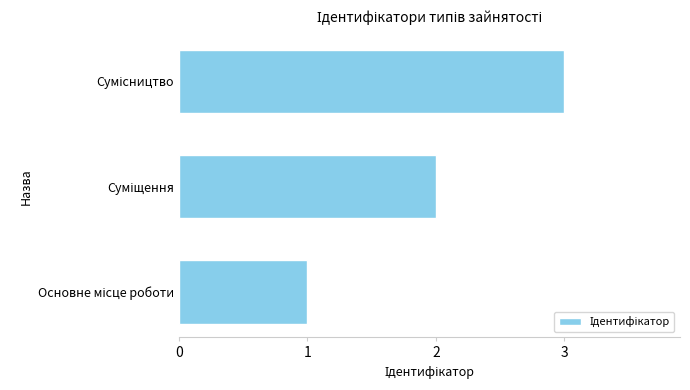

What is the maximum value shown in the chart?

3